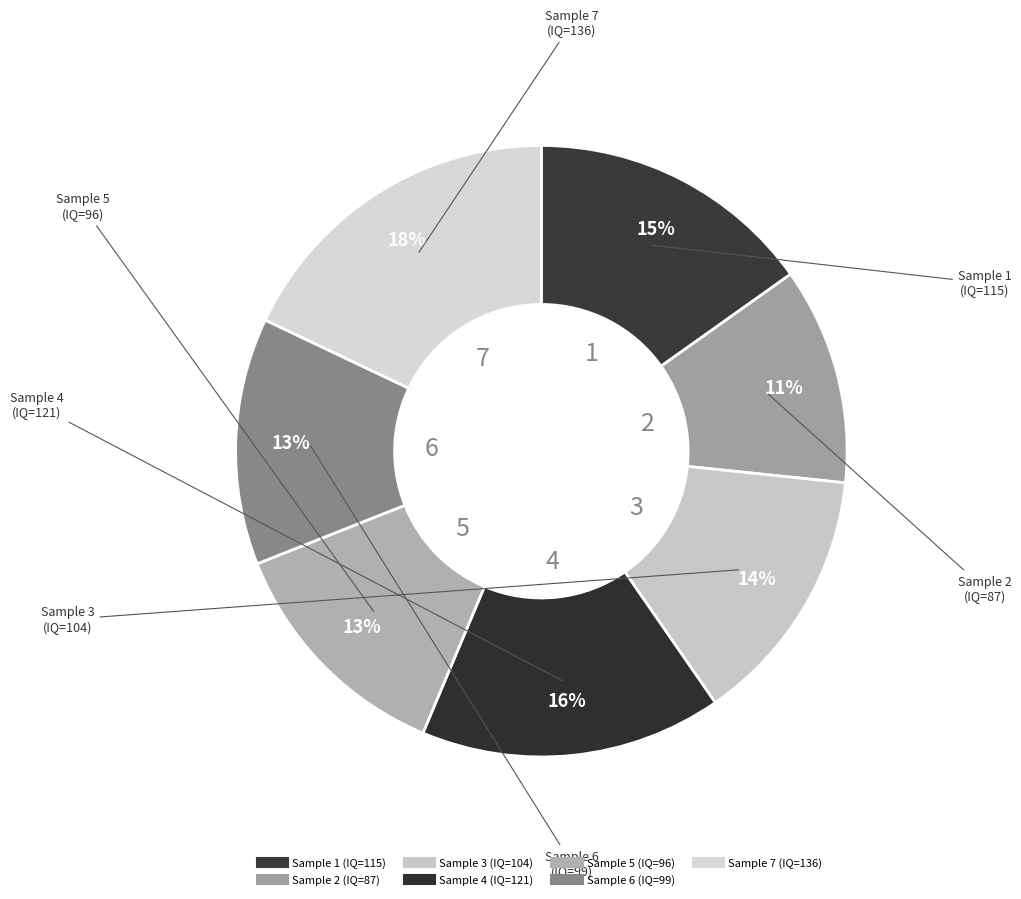

Count the number of slices in the pie.

7